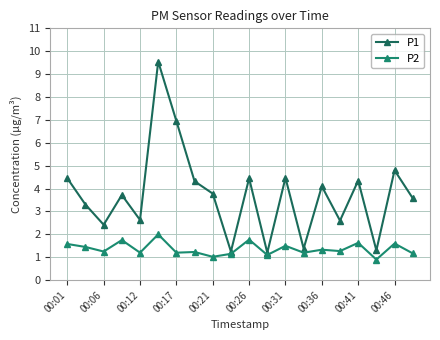

How many data points in P1 are above 3?

13